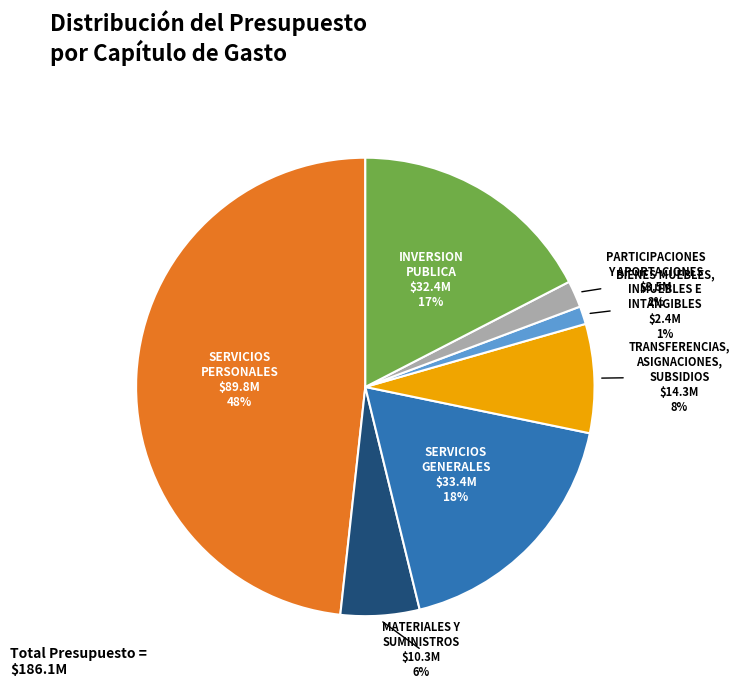

To the nearest percent, what is the combined percentage of MATERIALES Y SUMINISTROS and INVERSION PUBLICA?

23%